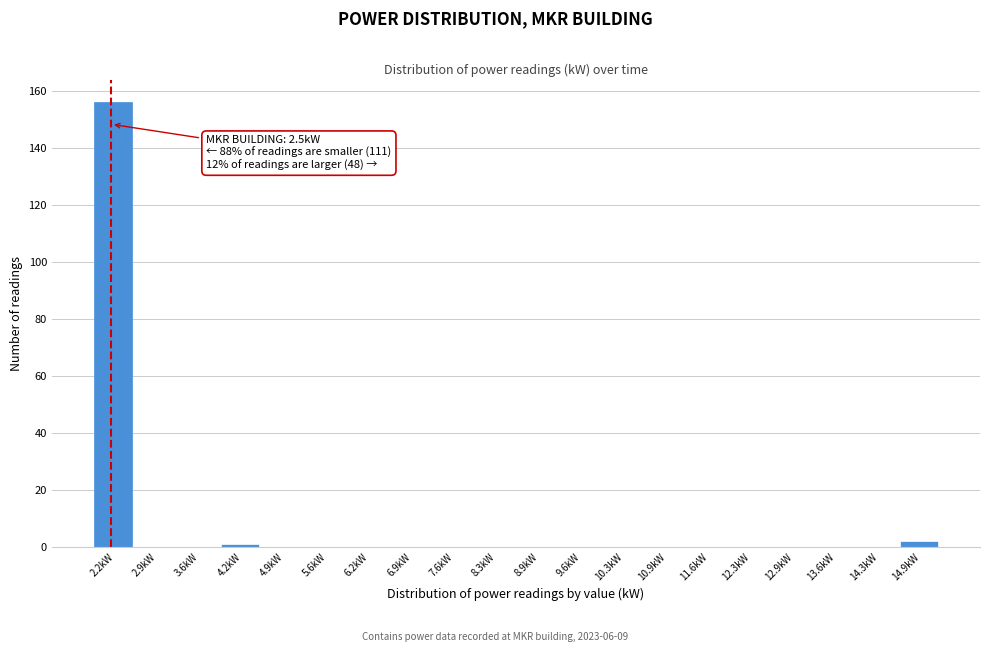

Reading right to left, list all the values displayed in this chart.

14.9kW=2	14.3kW=0	13.6kW=0	12.9kW=0	12.3kW=0	11.6kW=0	10.9kW=0	10.3kW=0	9.6kW=0	8.9kW=0	8.3kW=0	7.6kW=0	6.9kW=0	6.2kW=0	5.6kW=0	4.9kW=0	4.2kW=1	3.6kW=0	2.9kW=0	2.2kW=156